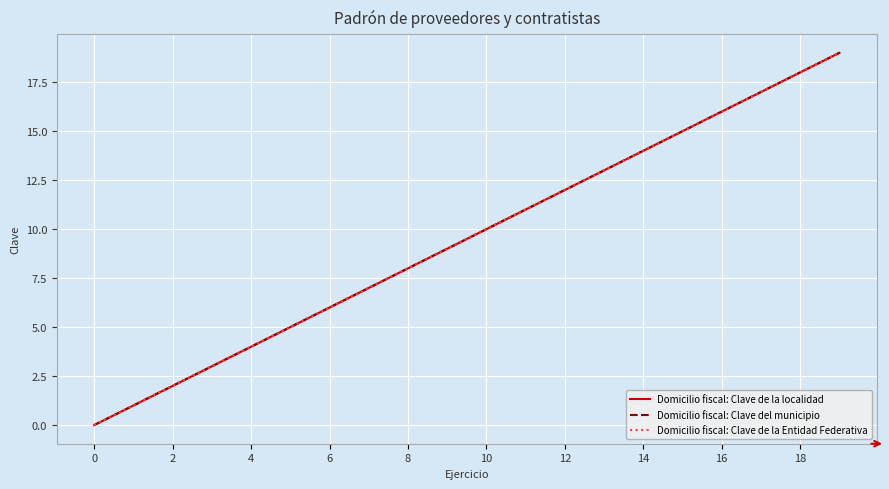

Reading right to left, transcribe all the data shown in this chart.

Domicilio fiscal: Clave de la localidad: 19	18	17	16	15	14	13	12	11	10	9	8	7	6	5	4	3	2	1	0
Domicilio fiscal: Clave del municipio: 19	18	17	16	15	14	13	12	11	10	9	8	7	6	5	4	3	2	1	0
Domicilio fiscal: Clave de la Entidad Federativa: 19	18	17	16	15	14	13	12	11	10	9	8	7	6	5	4	3	2	1	0